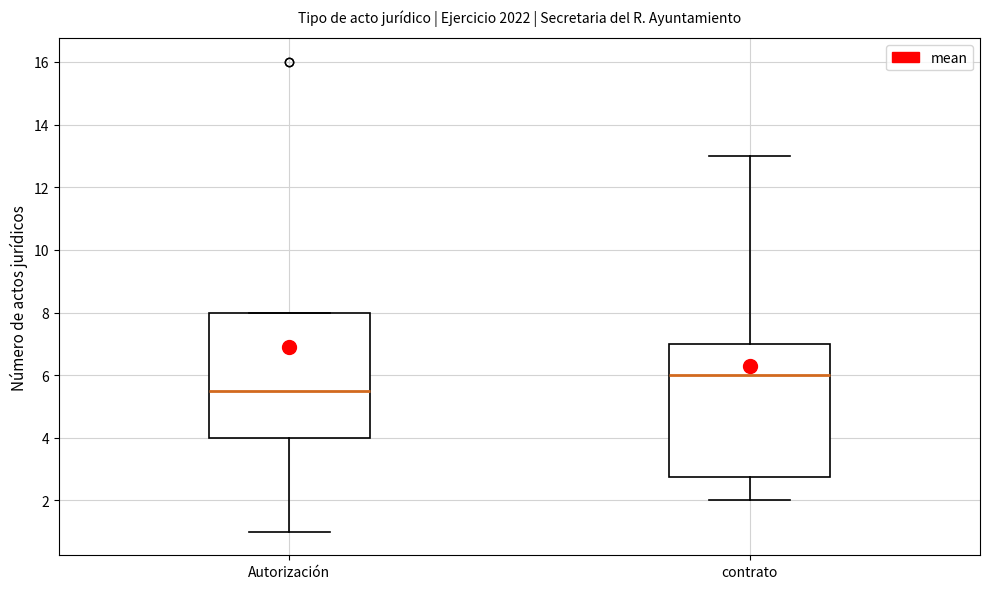

Which box is the tallest, from its lower edge to its upper edge?

contrato